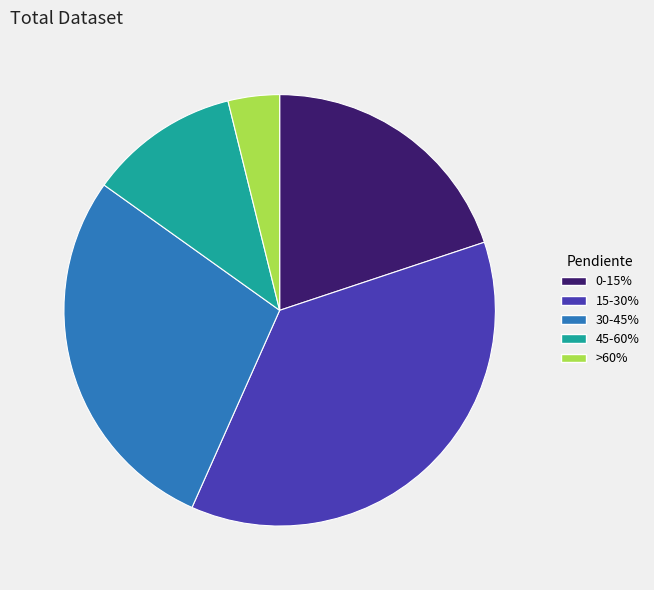

Which category has the smallest portion of the pie?

>60%